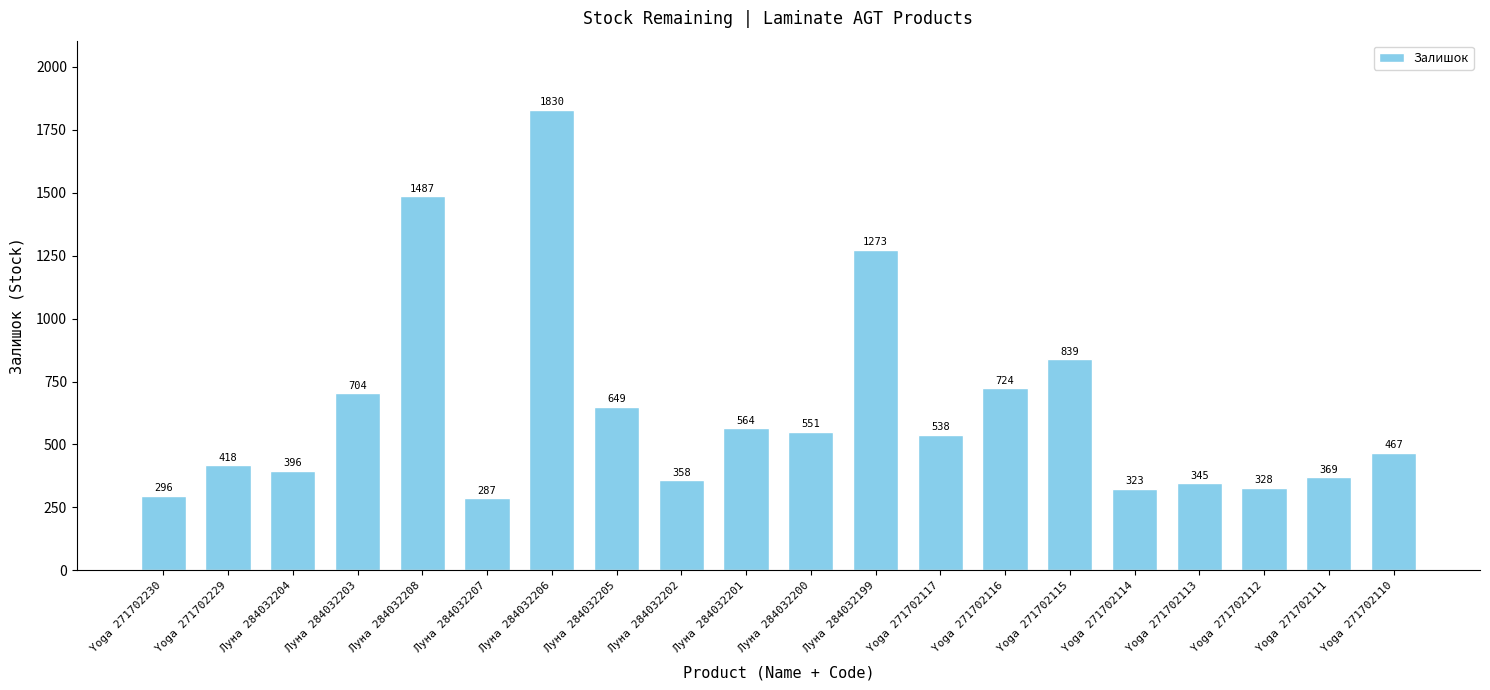

Which category has the lowest value across all series?

Луна 284032207